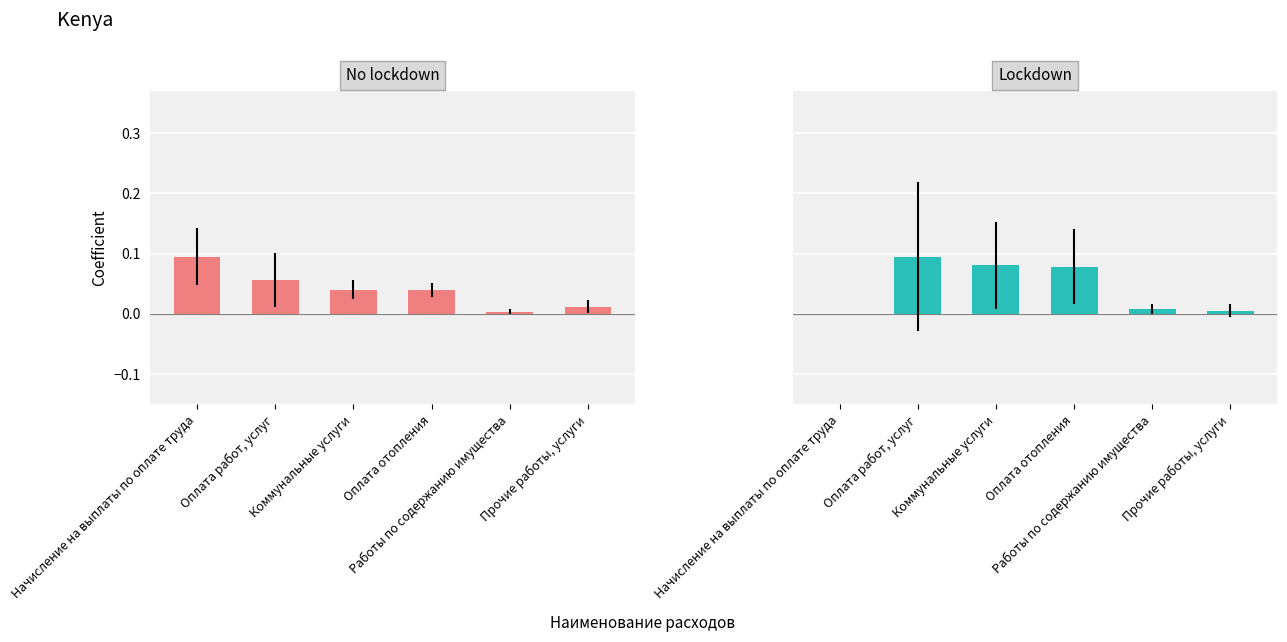

What is the label of the 4th bar from the right?

Коммунальные услуги